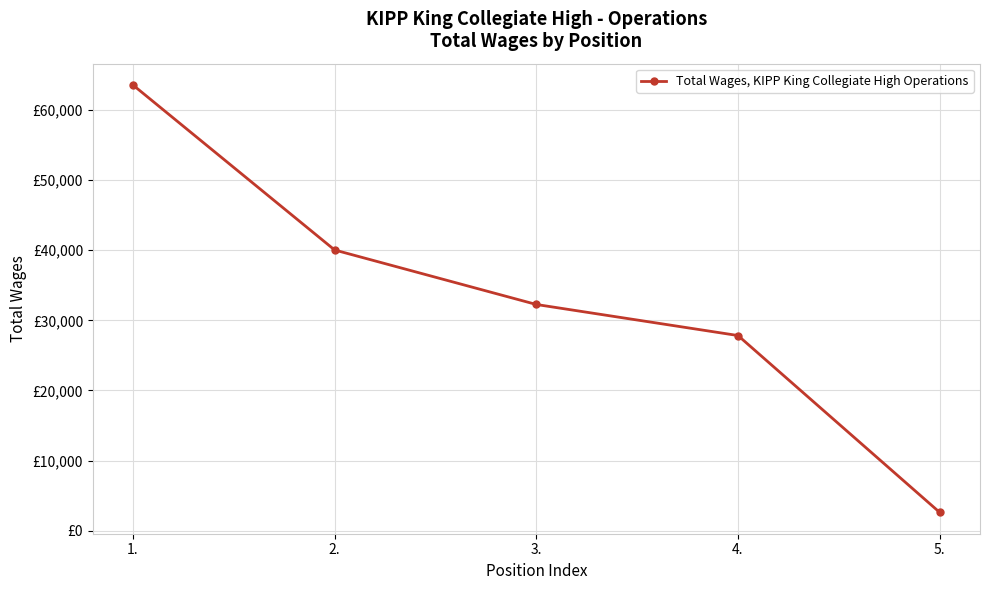

At which label is the value closest to 33088?

3.